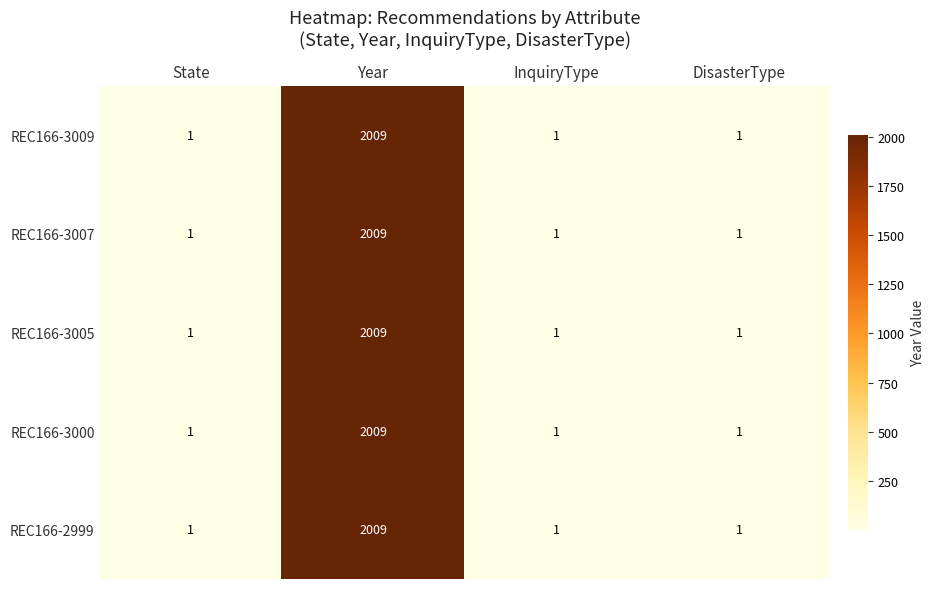

What is the difference between the maximum and minimum values in the REC166-3009 series?

2008